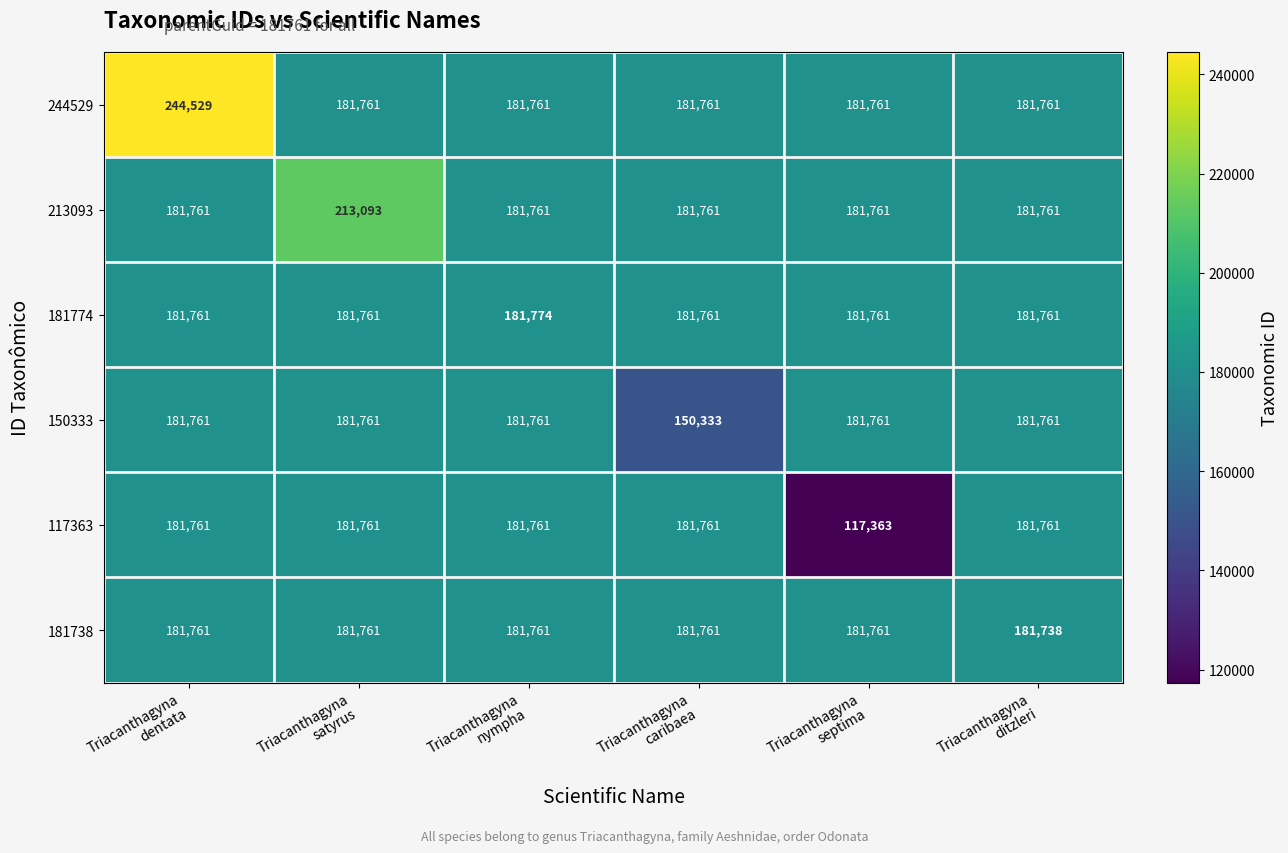

What is the greatest value displayed?

244529